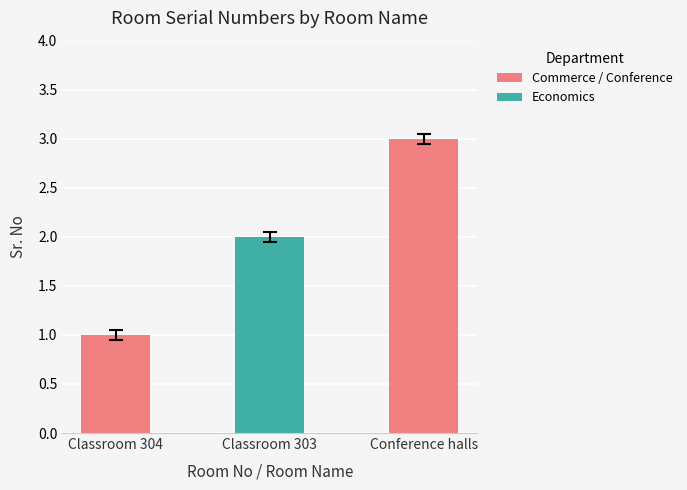

True or false: the data shows 2 at Classroom 304.

False